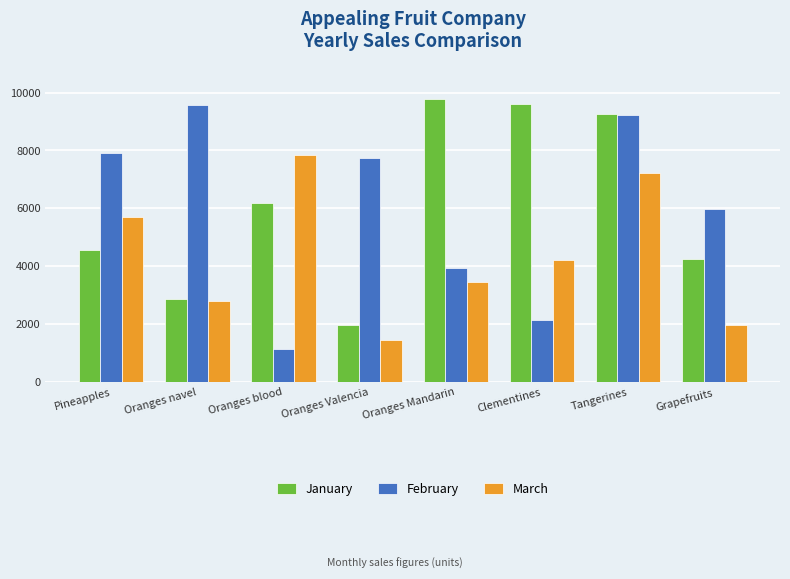

What is the maximum value shown in the chart?

9790